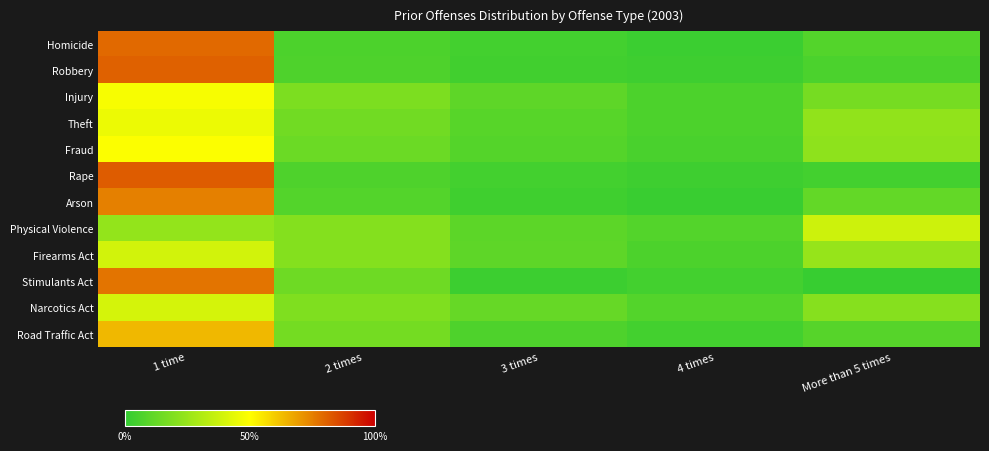

At which category does the chart reach its peak across all series?

1 time